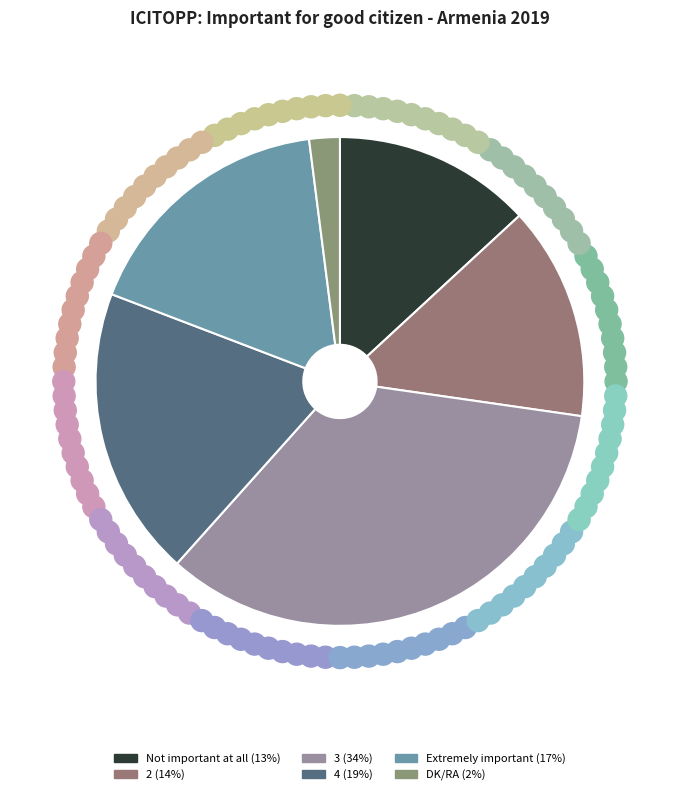

What percentage is NOT represented by Not important at all?

86.9%